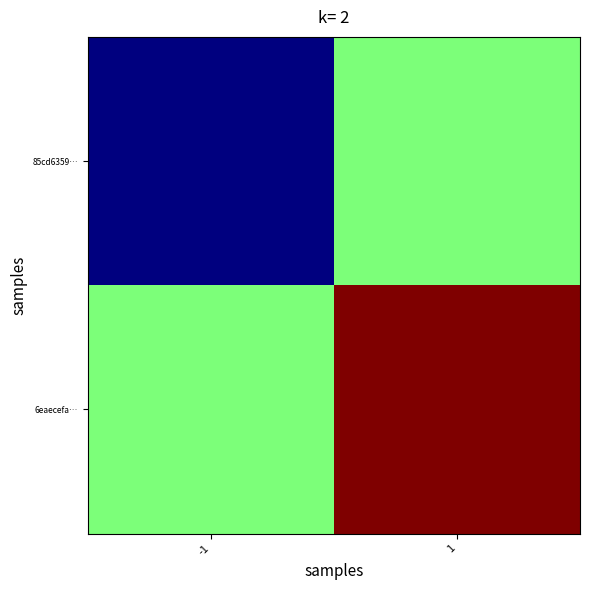

List the series in order of their overall mean, highest first.

6eaecefa…, 85cd6359…